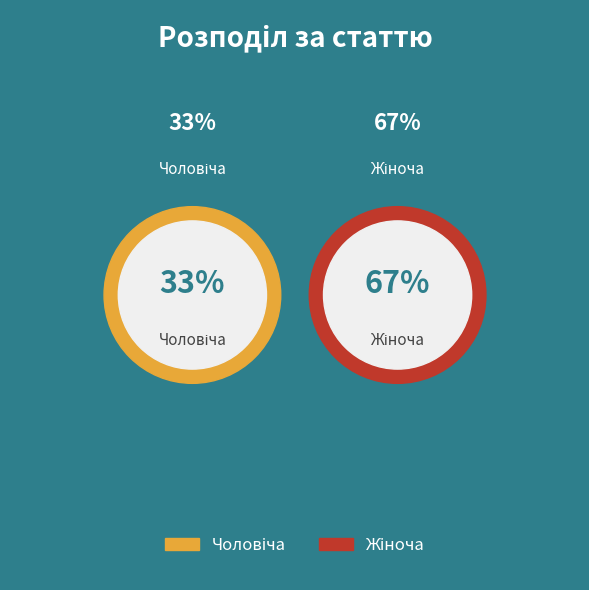

How many segments does this pie chart have?

2